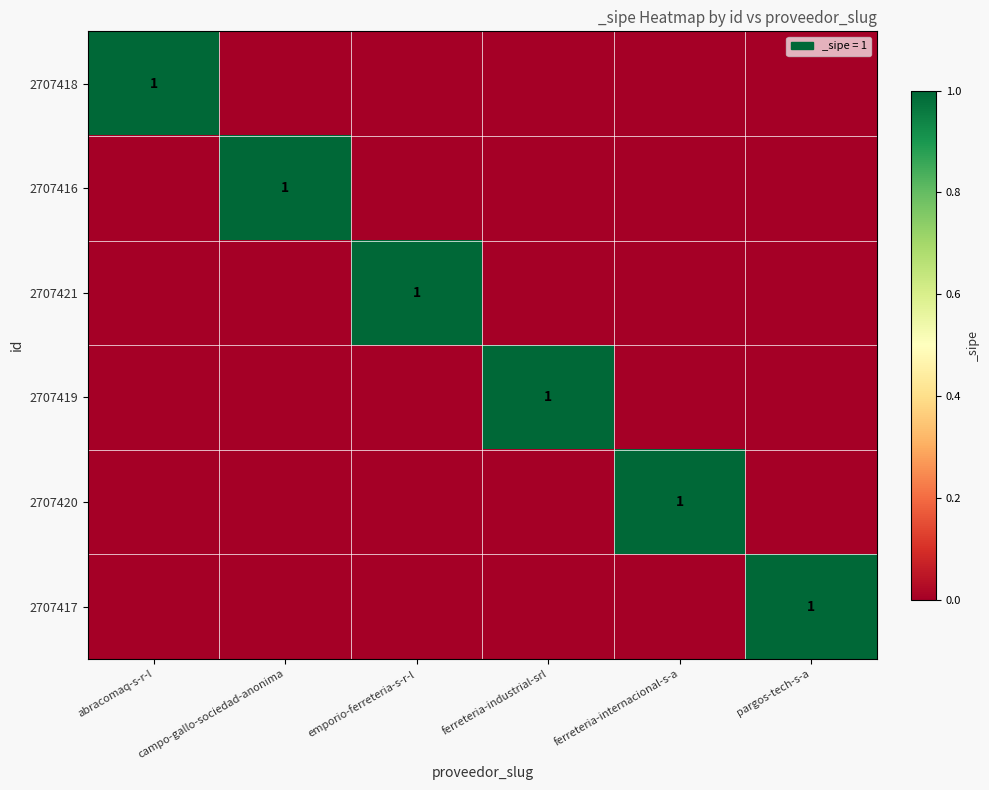

What is the total value across all series at ferreteria-industrial-srl?

1